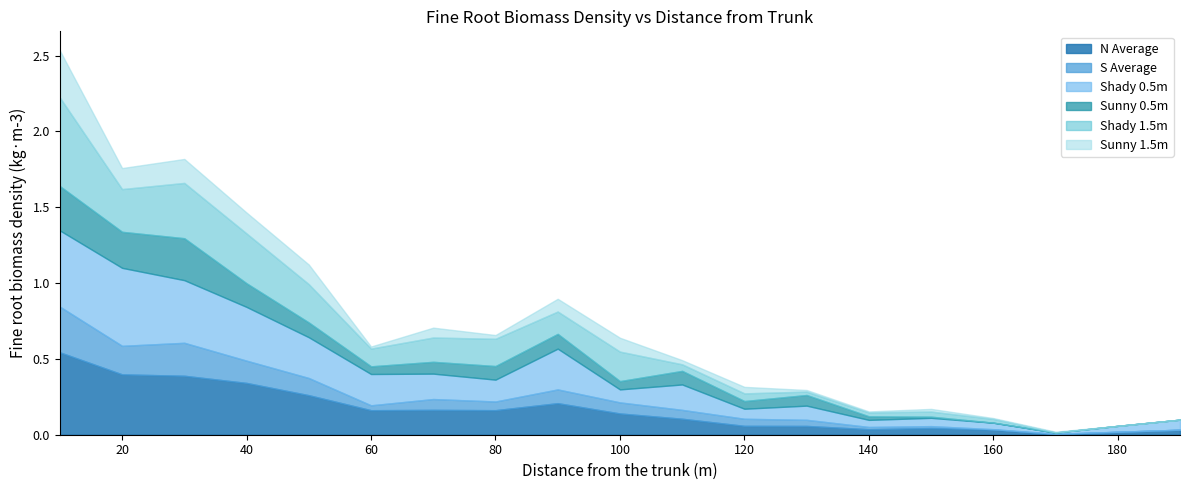

How many intersections are there between Sunny 1.5m and N Average?

2